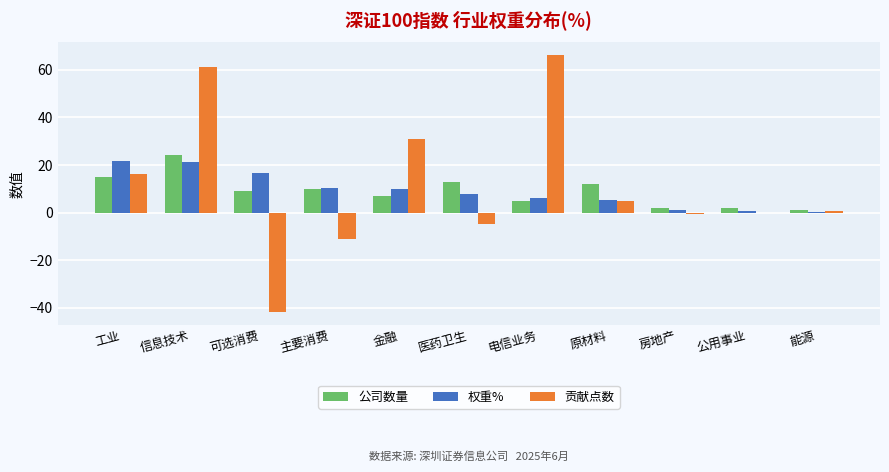

What is the highest value of the 贡献点数 series?

66.0